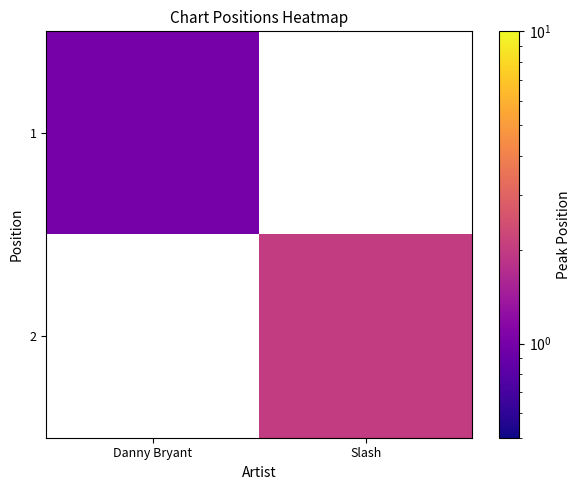

What is the maximum value shown in the chart?

2.0